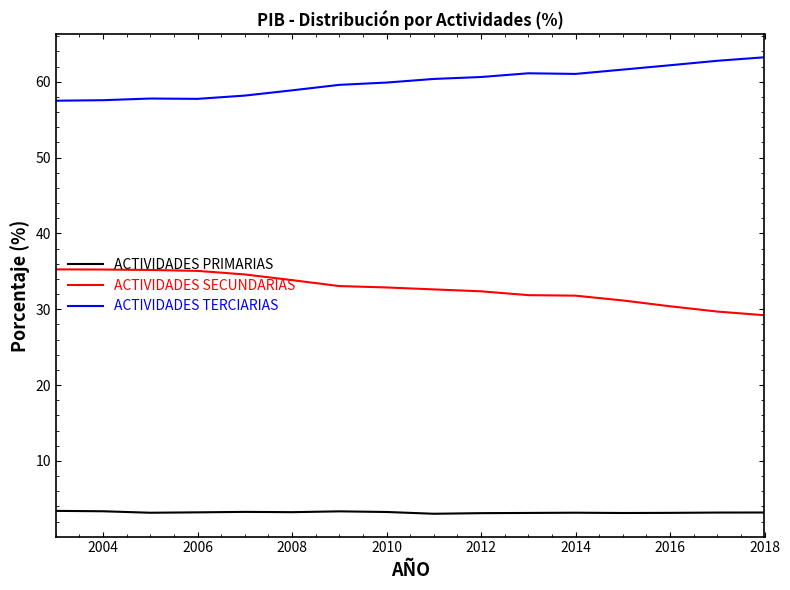

Which series has the largest total across all categories?

ACTIVIDADES TERCIARIAS